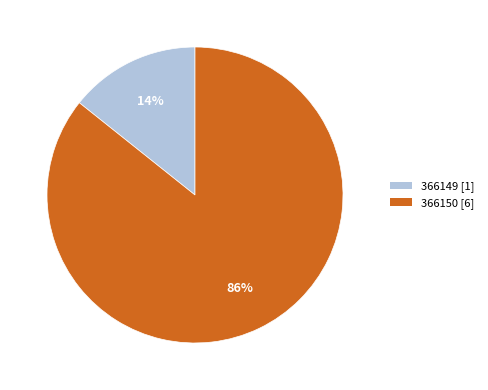

What is the largest slice in the pie chart?

366150